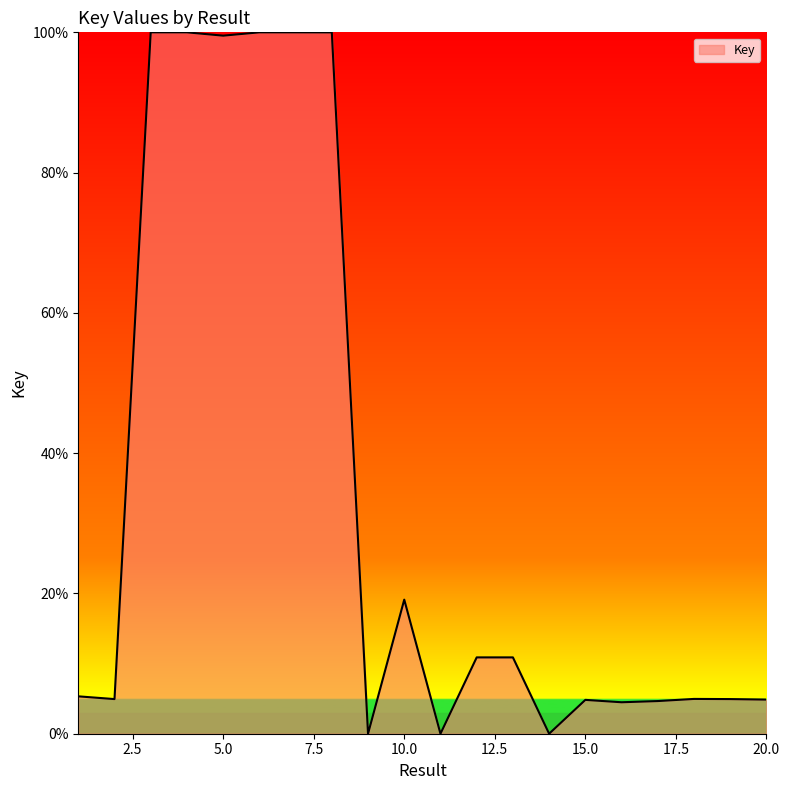

What is the maximum value shown in the chart?

100.0